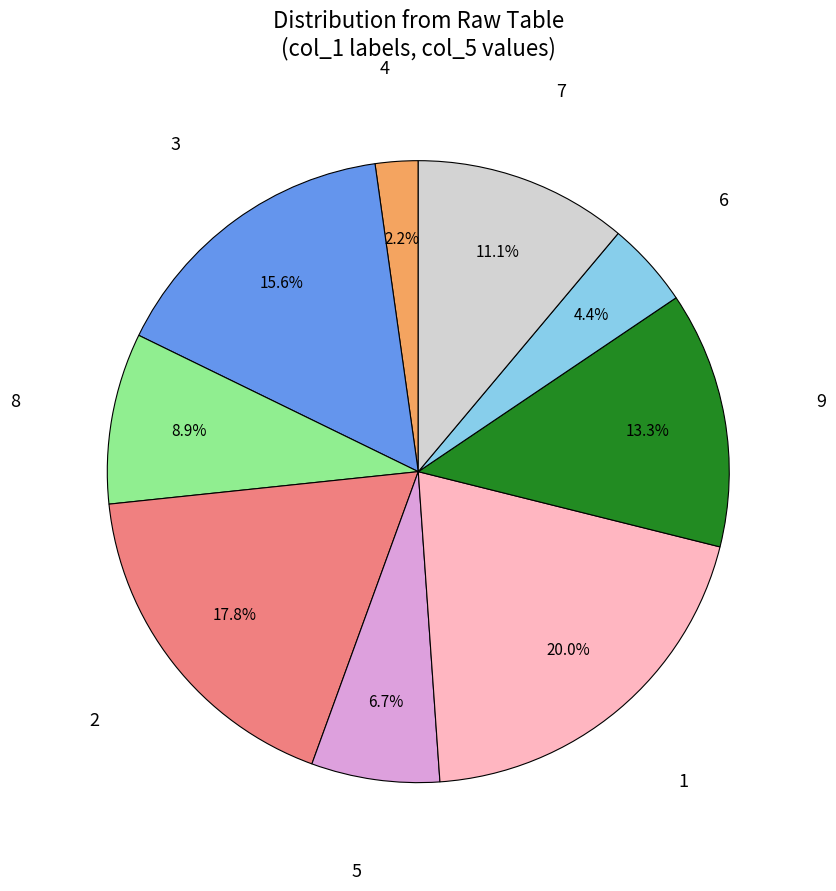

Is there a majority slice in this chart?

No